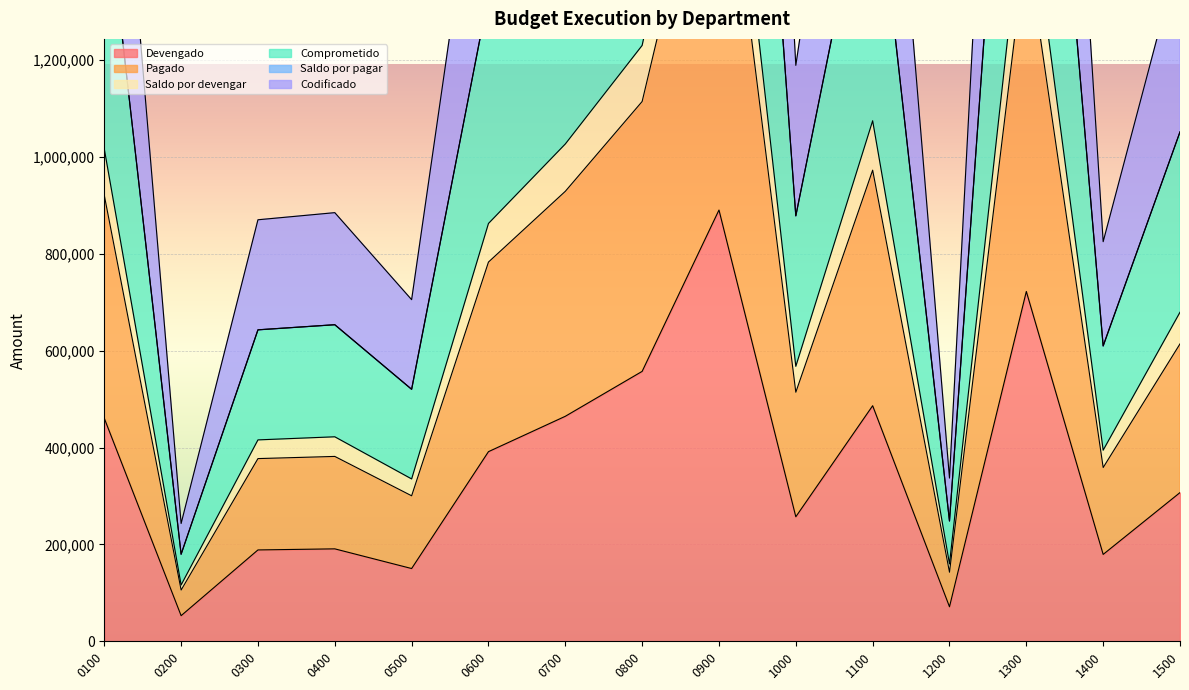

At how many categories does at least one series exceed 3586922?

1